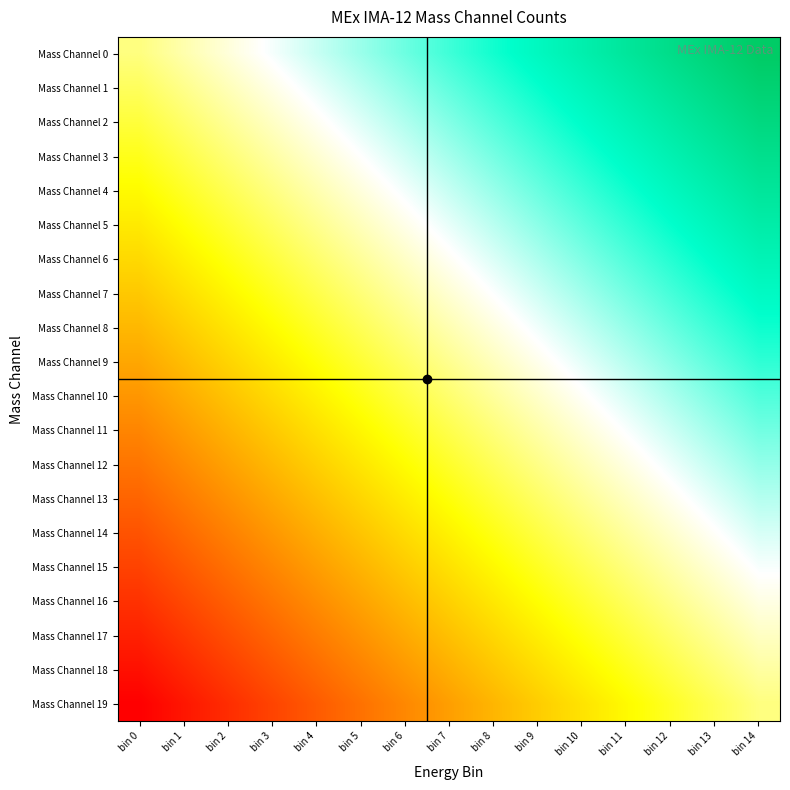

At which category is the sum across all series the highest?

bin 14